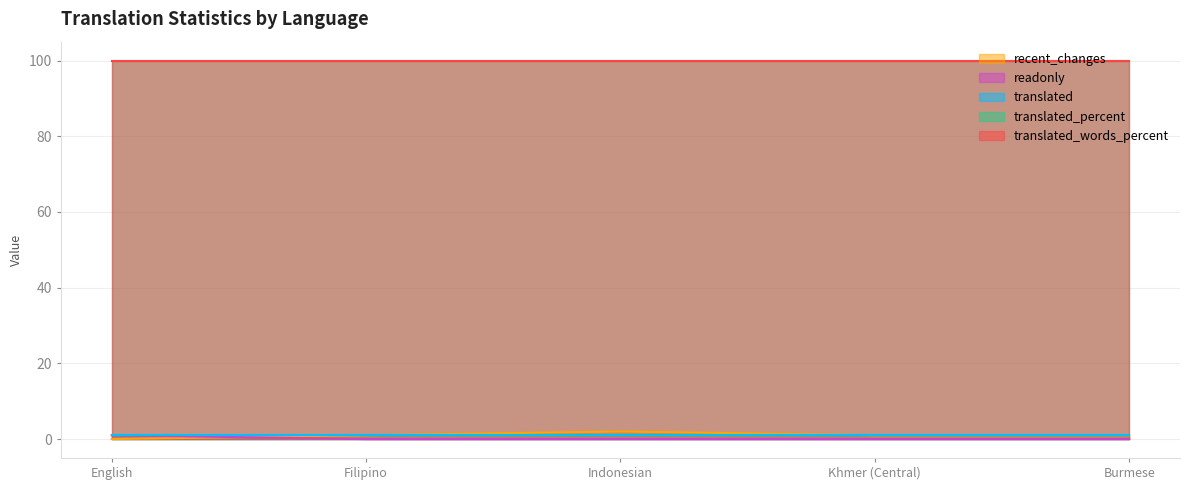

True or false: translated_percent and readonly intersect in this chart.

False